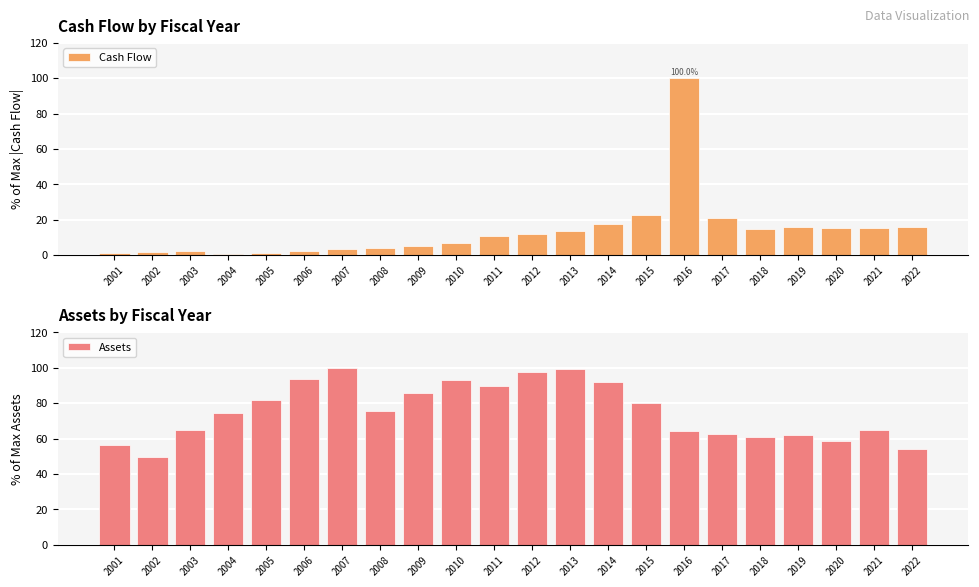

What is the value of the Cash Flow bar at the 21st from the left?

15.5